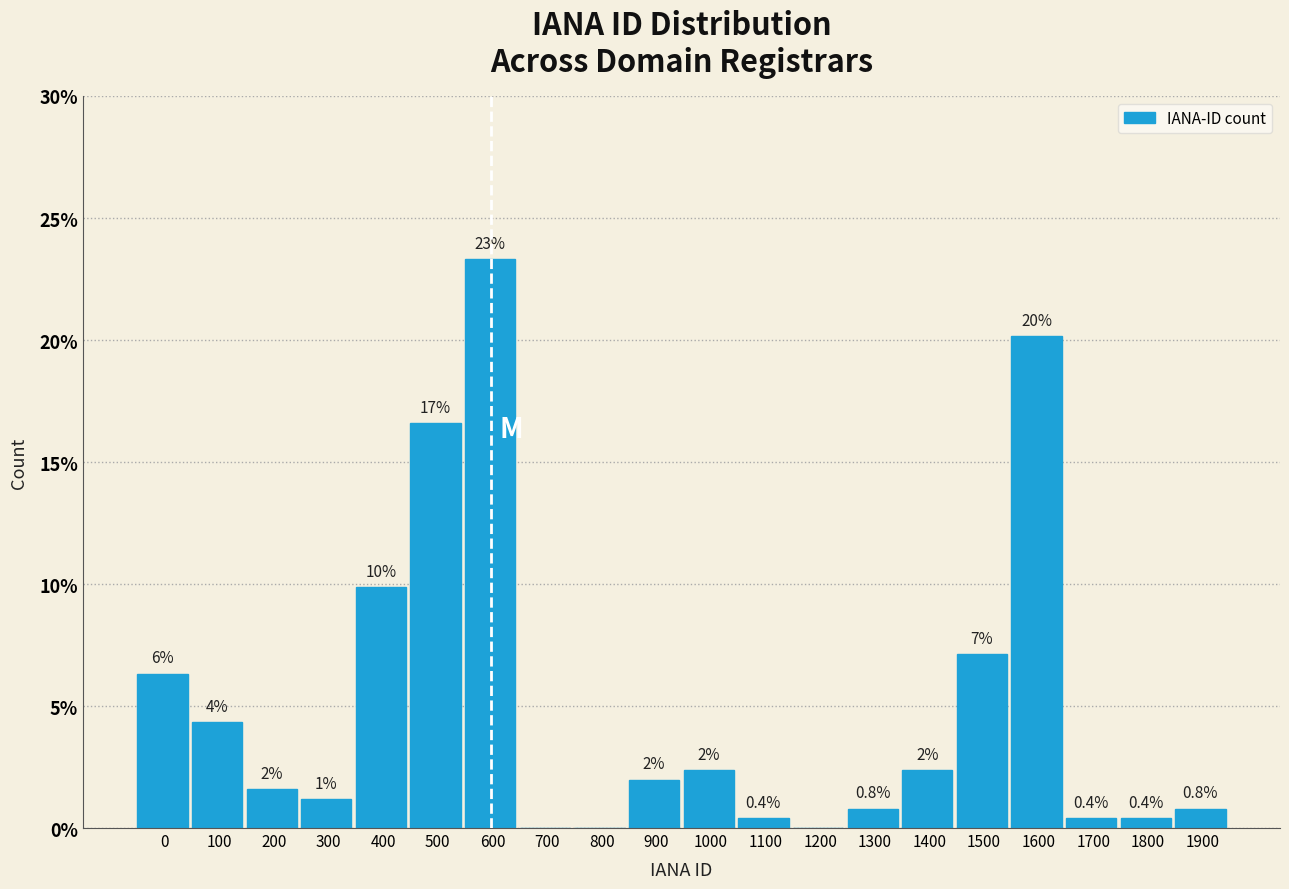

The chart shows a value of 9.9 at 400. True or false?

True